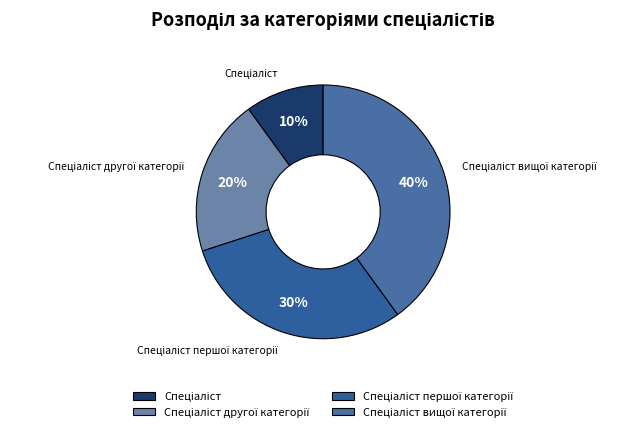

Is there a majority slice in this chart?

No